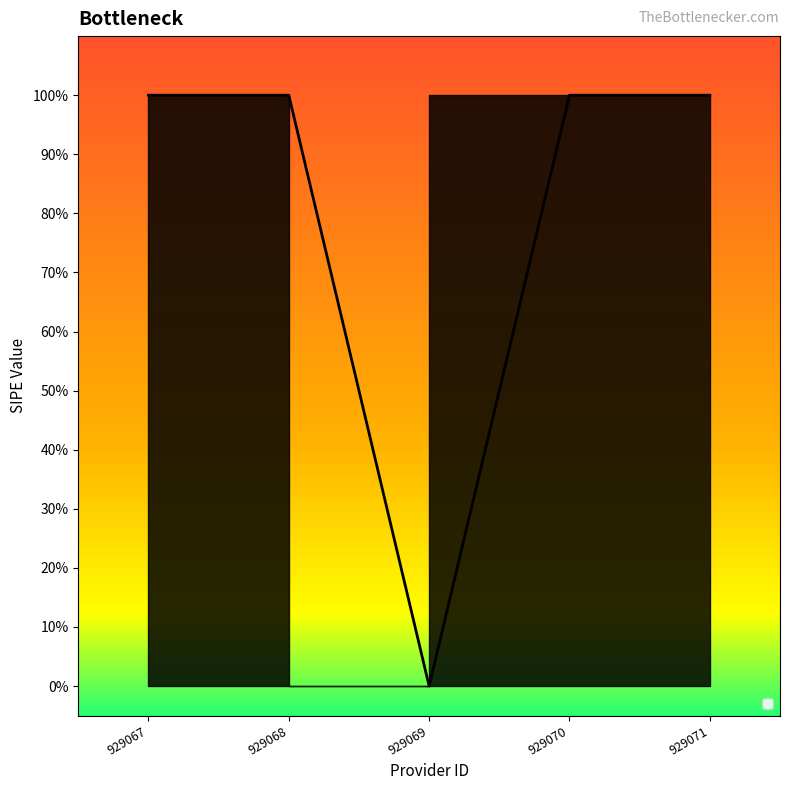

What is the maximum value shown in the chart?

1